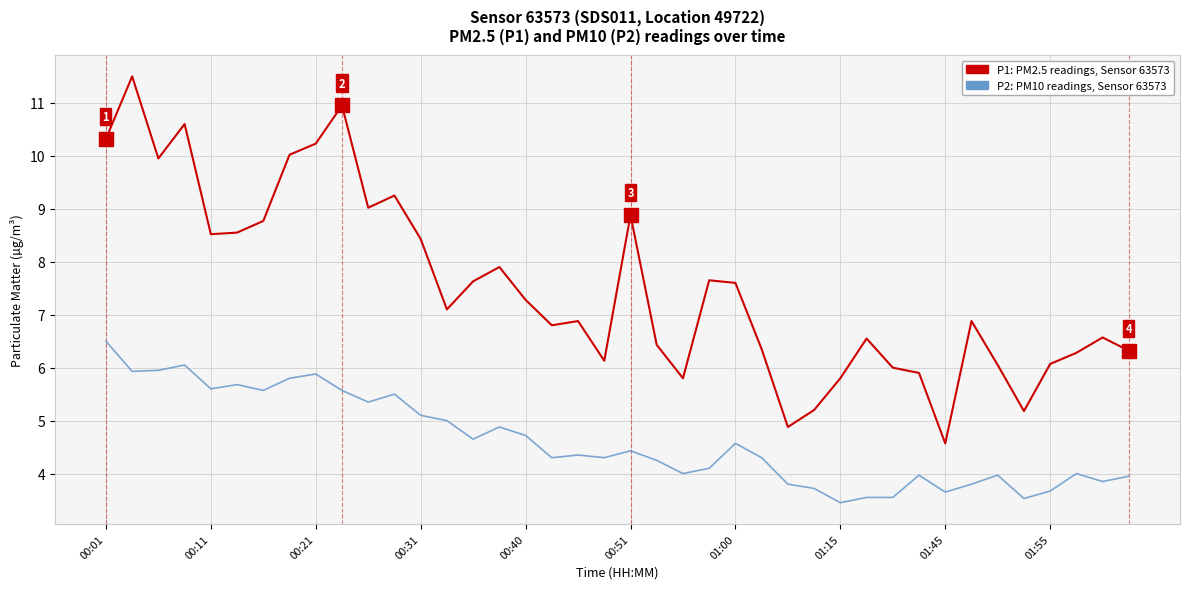

What is the smallest value displayed?

3.5